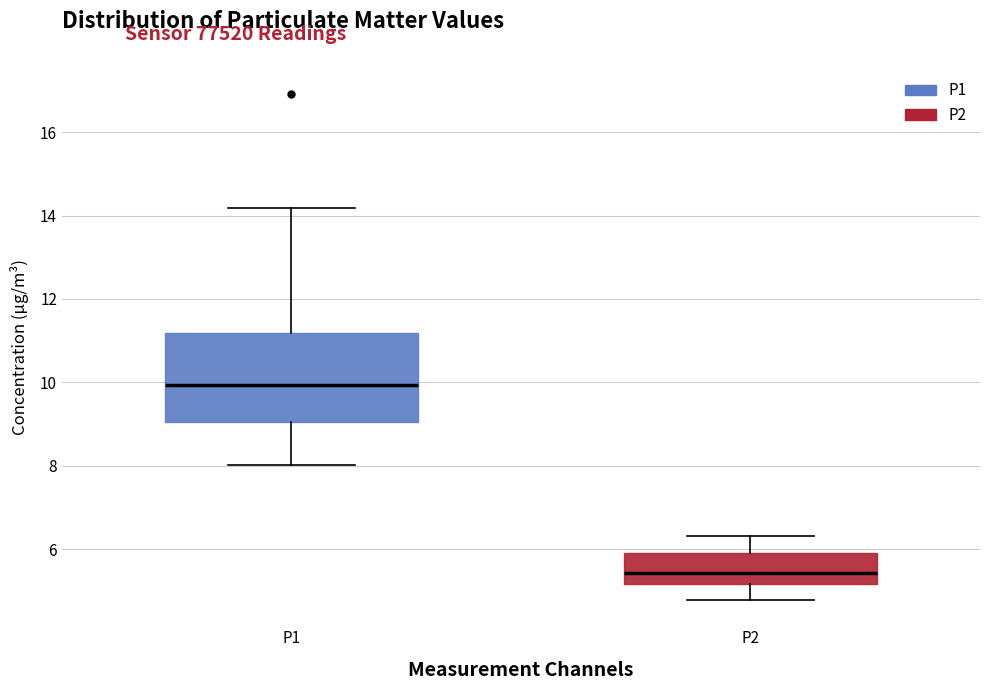

Which box is the tallest, from its lower edge to its upper edge?

P1